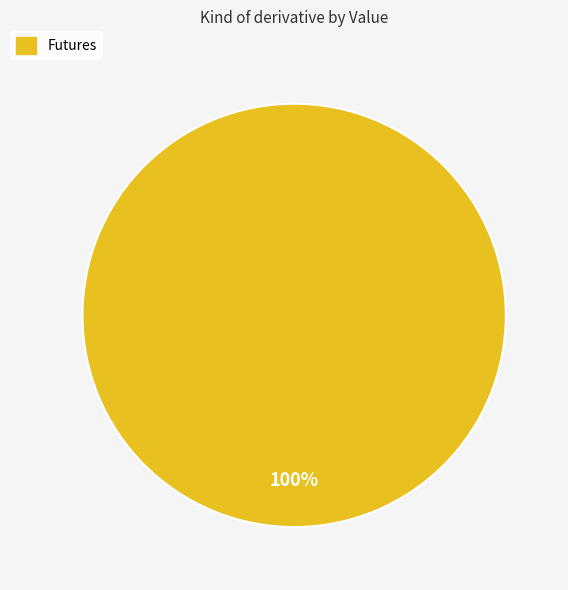

Is there a majority slice in this chart?

Yes